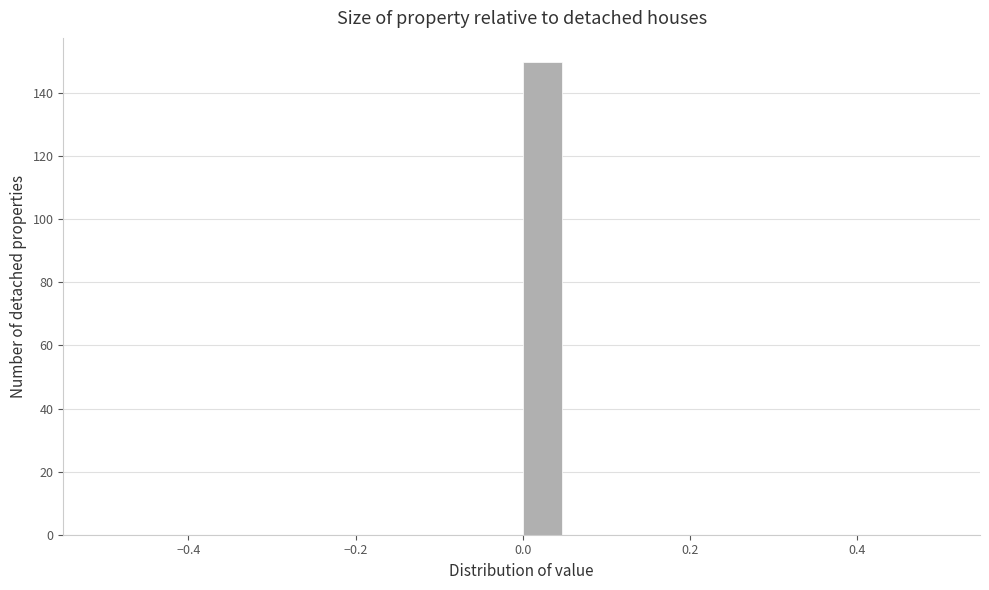

Around what value on the x-axis is the tallest bar? Give the approximate position of its centre, as read against the axis.

0.02